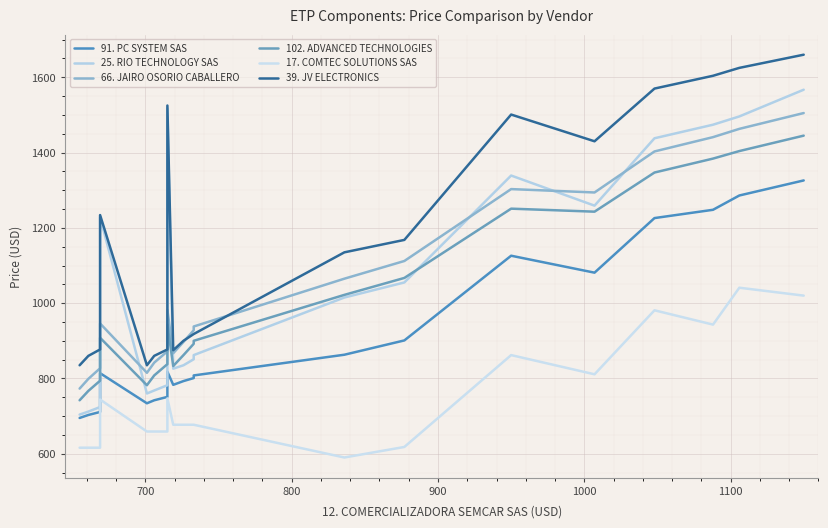

Which has a higher value, 800 or 900?

900